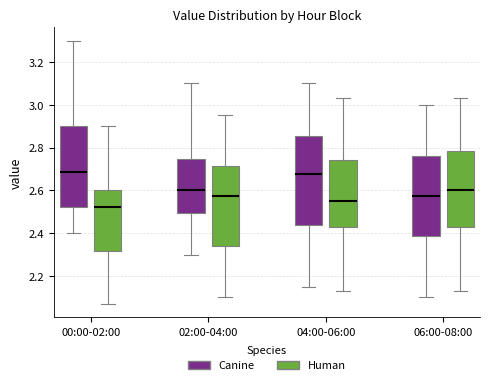

Comparing the boxes themselves (not the whiskers), which one is the tallest?

04:00-06:00 (Canine)